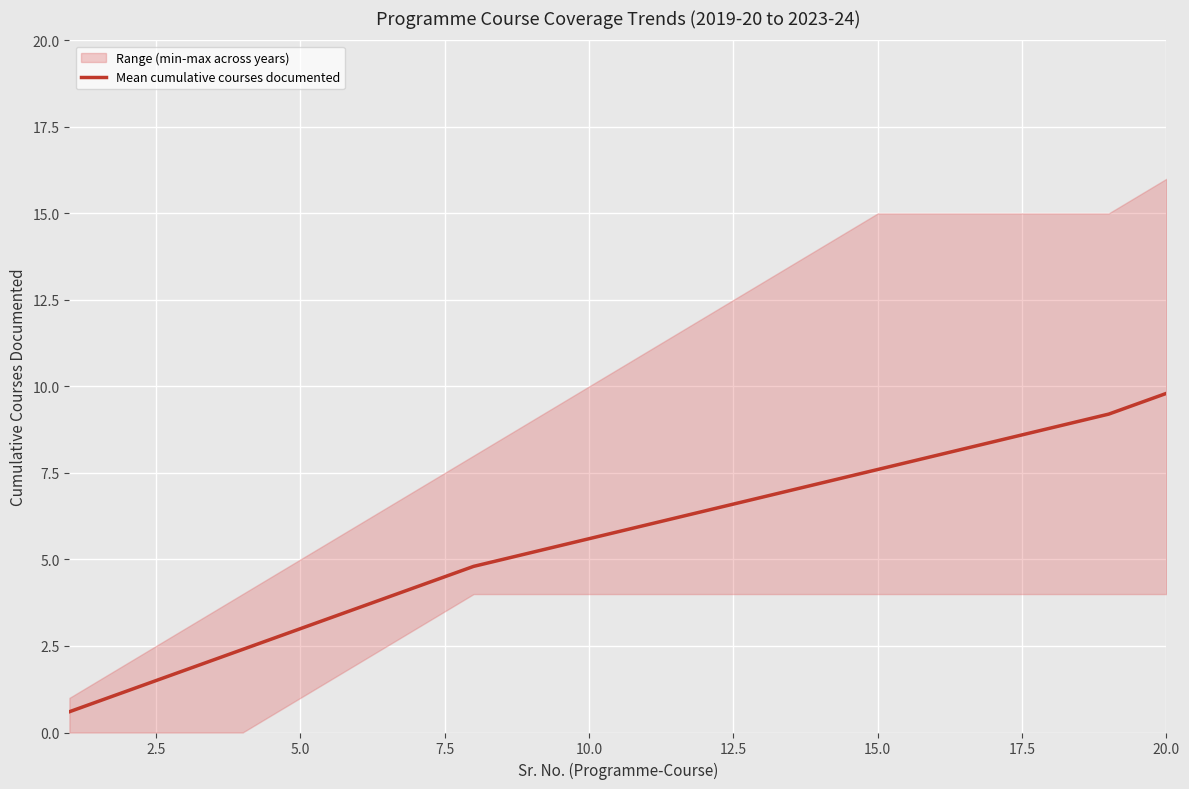

What is the minimum value shown in the chart?

0.6